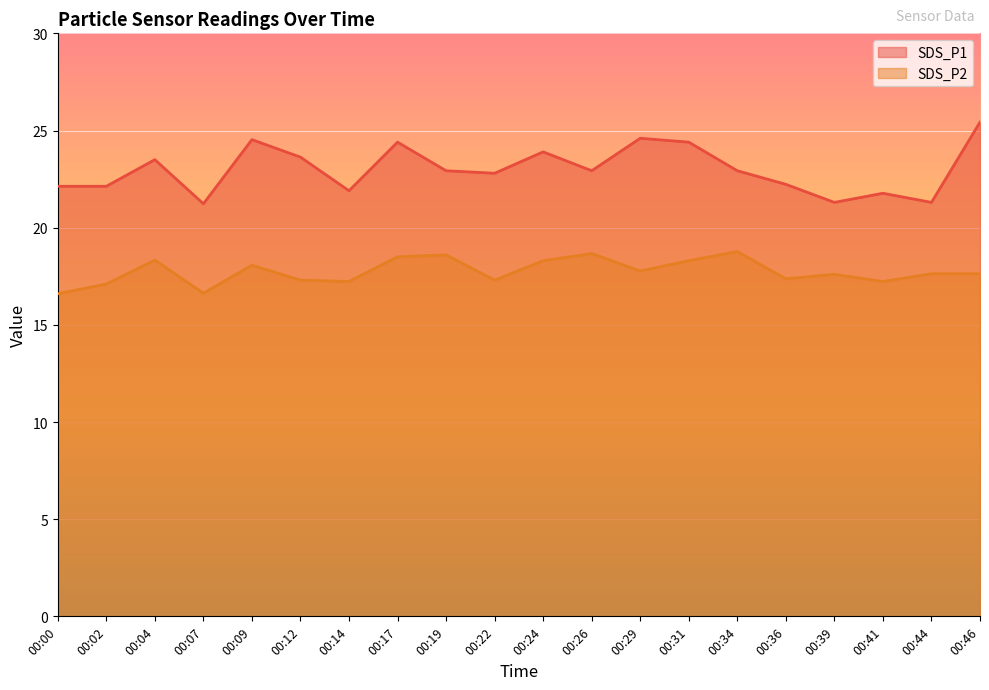

At which category does SDS_P2 reach its first local peak?

00:04